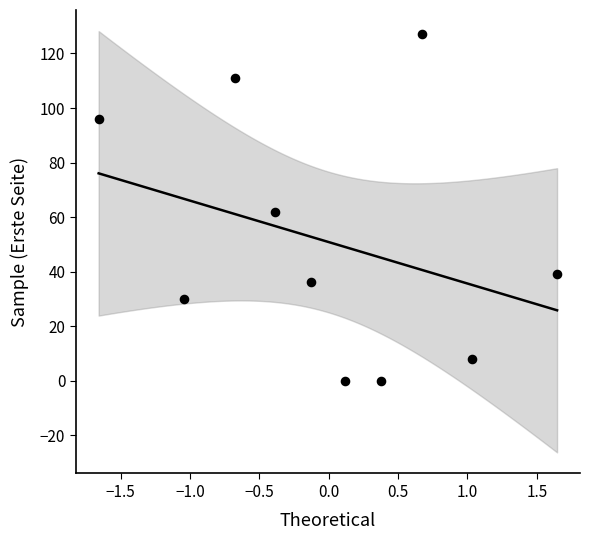

What is the range of Y values (max minus min)?

127